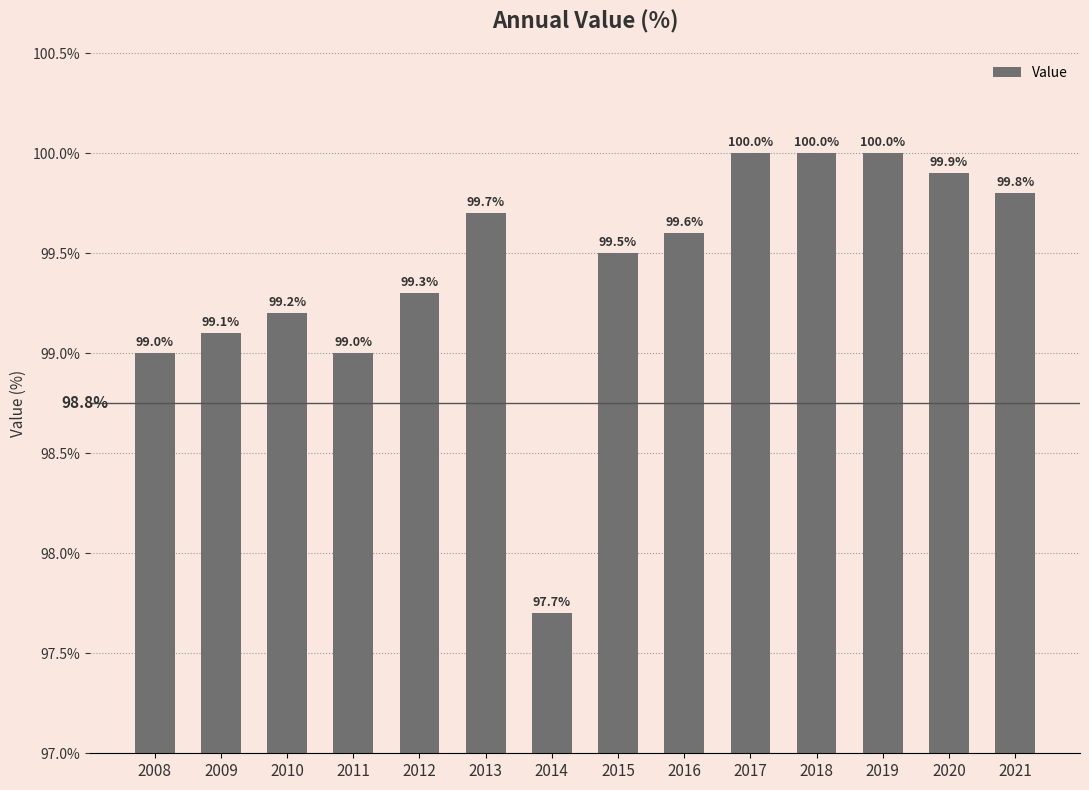

At which label is the value closest to 98?

2014